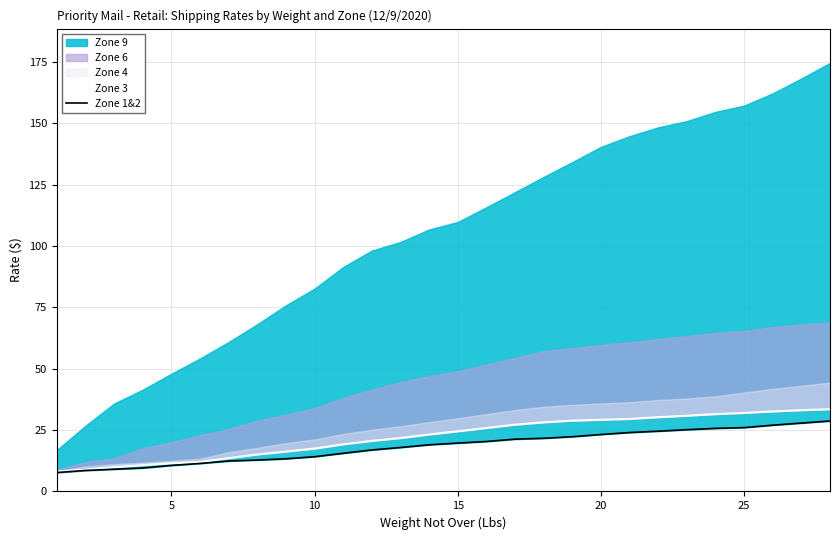

True or false: Zone 1&2 has more than 0 points higher than both neighbors.

False